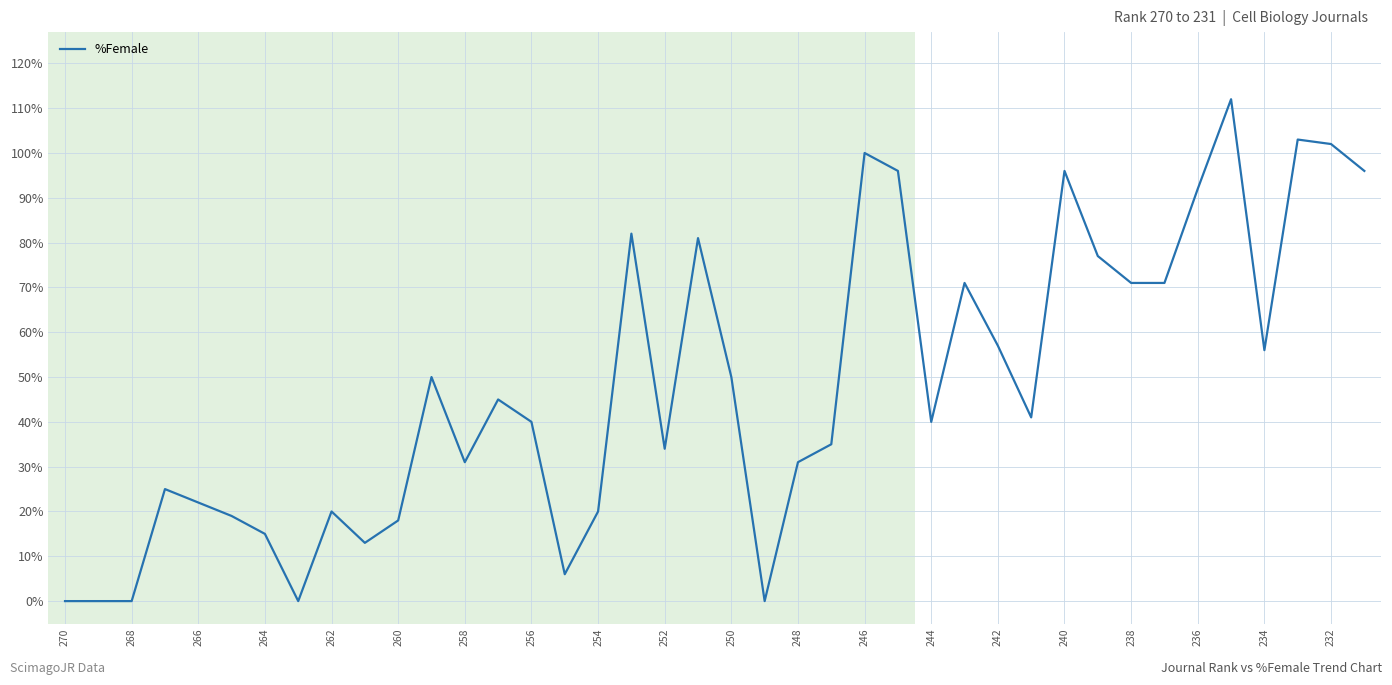

Is this an area chart (filled region under the line)?

No